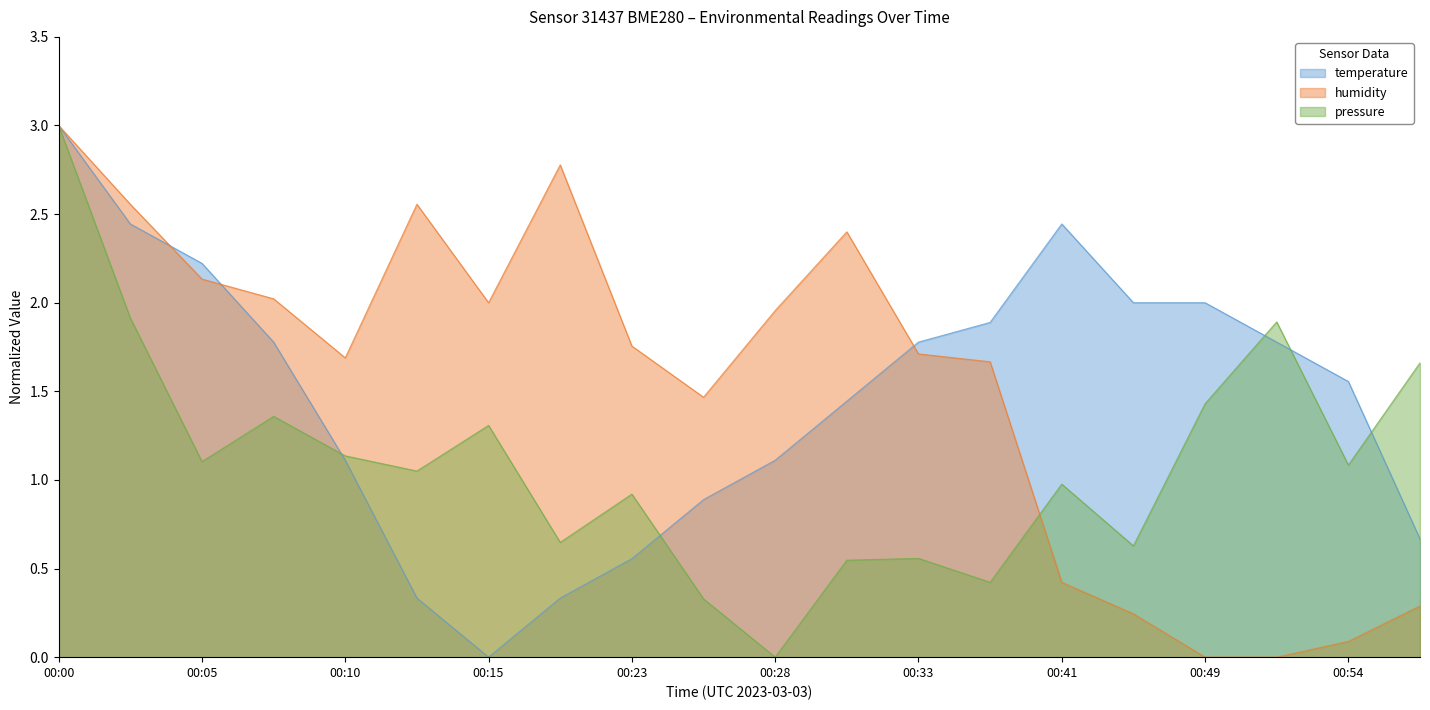

The value of temperature at 00:49 is 3.1. True or false?

False